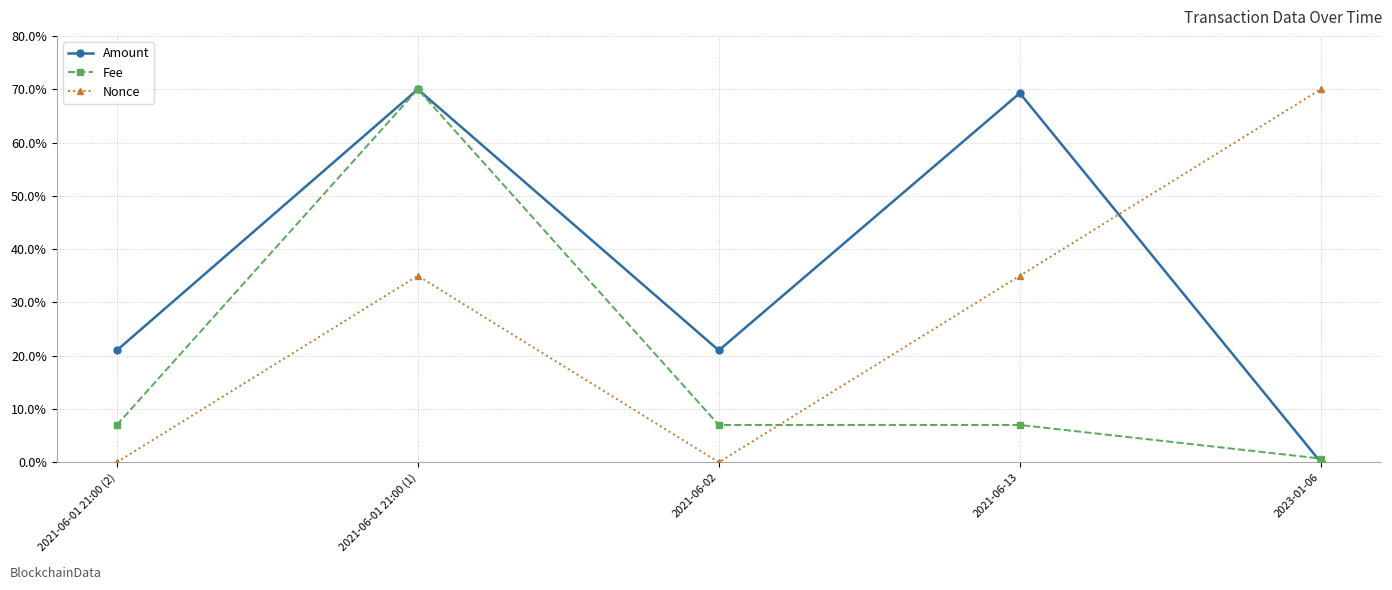

At which label does Amount reach its peak?

2021-06-01 21:00 (1)